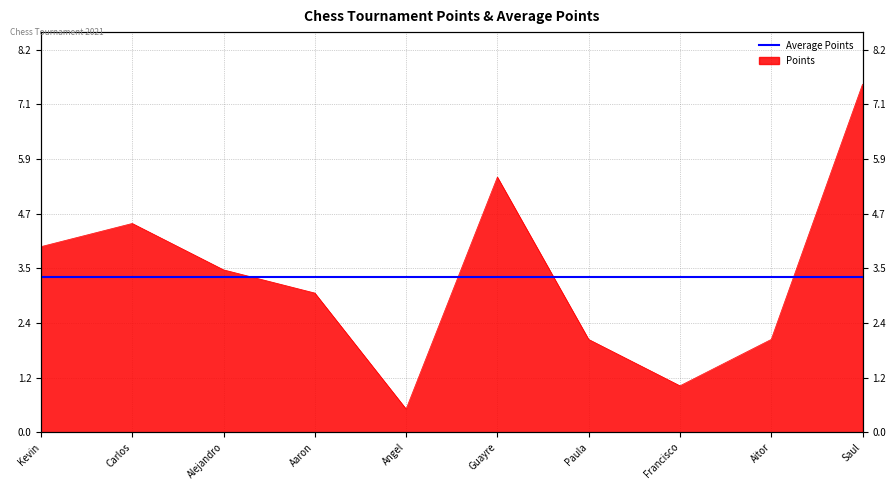

Which has a higher value, Angel or Kevin?

Kevin